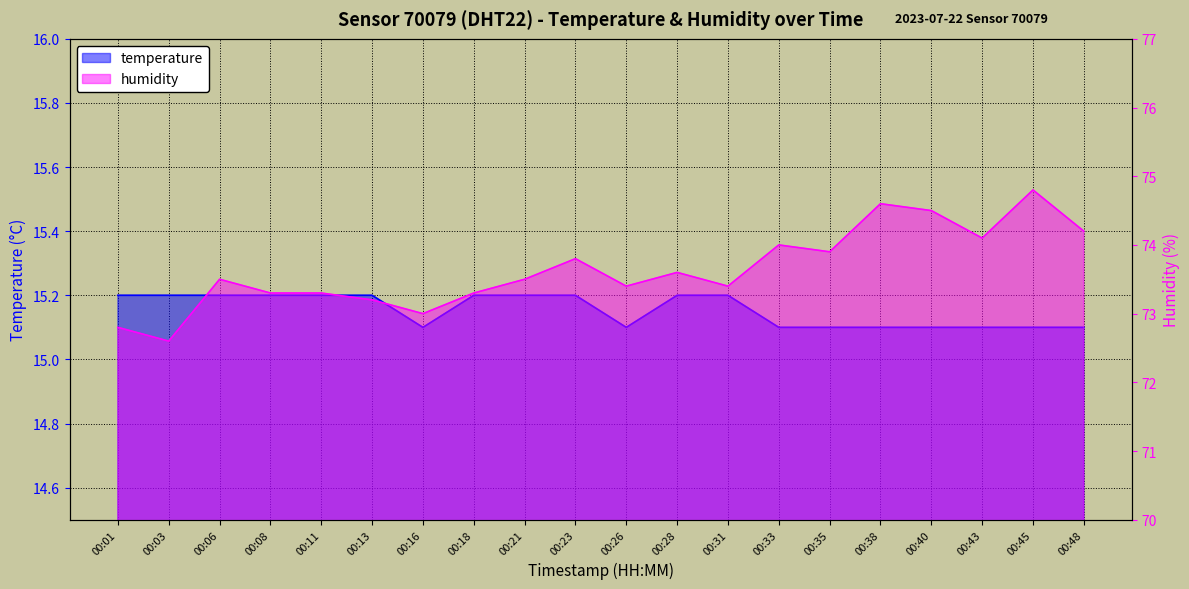

In temperature, how many points are lower than both neighbors (excluding endpoints)?

2